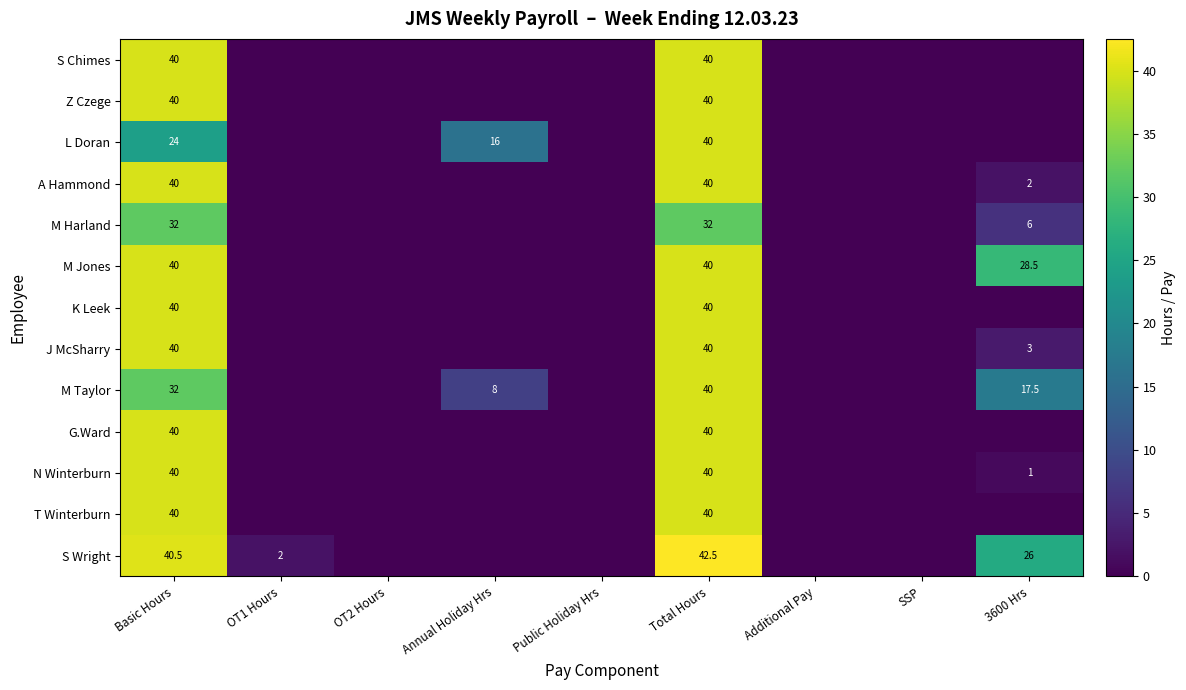

True or false: L Doran has a value of 55.4 at Total Hours.

False